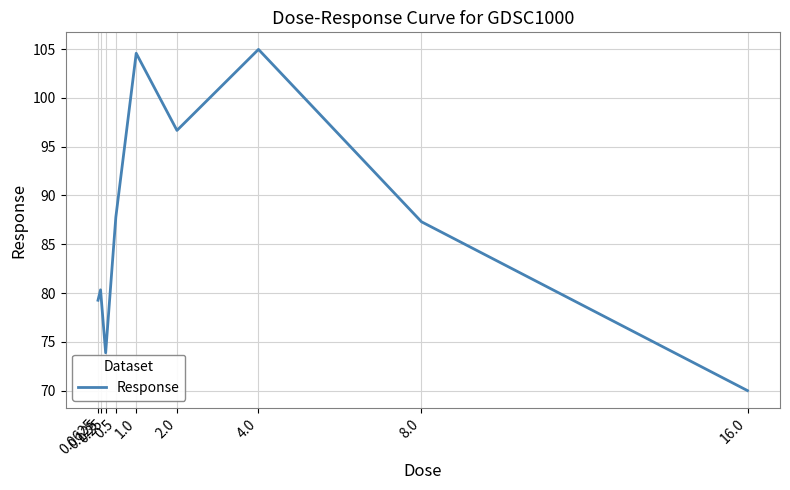

How many values exceed 87?

5